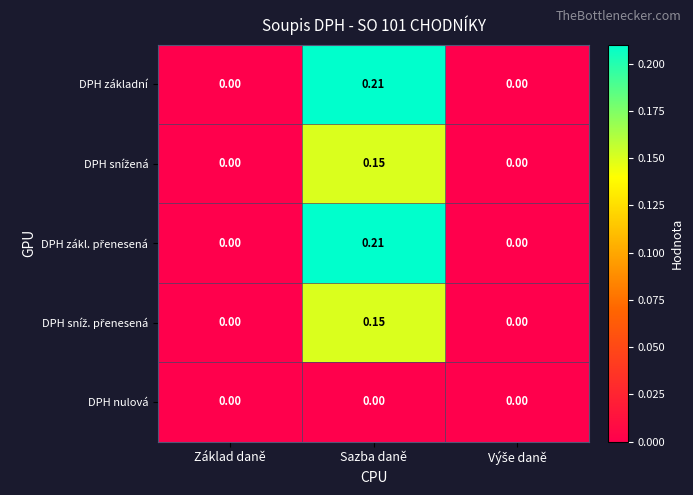

At which category does the chart reach its peak across all series?

Sazba daně